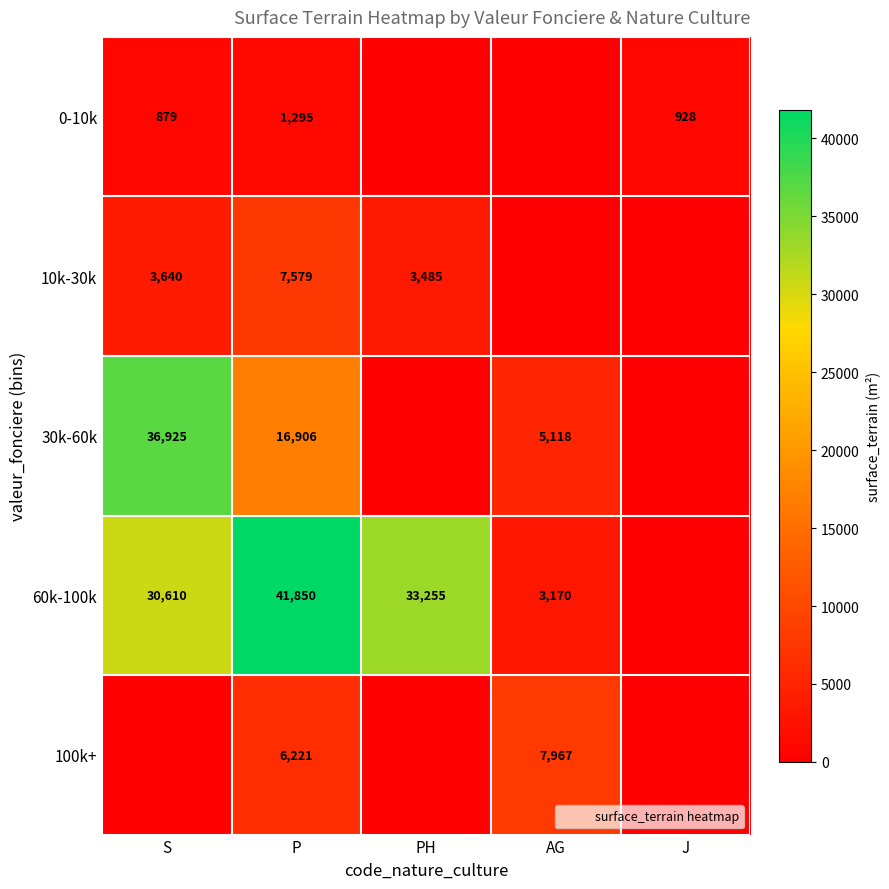

Which label corresponds to the largest value in the chart?

P